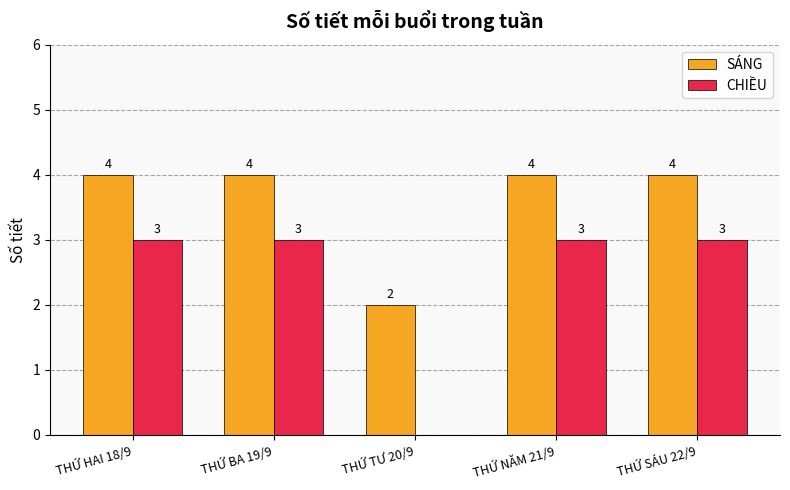

What is the greatest value displayed?

4